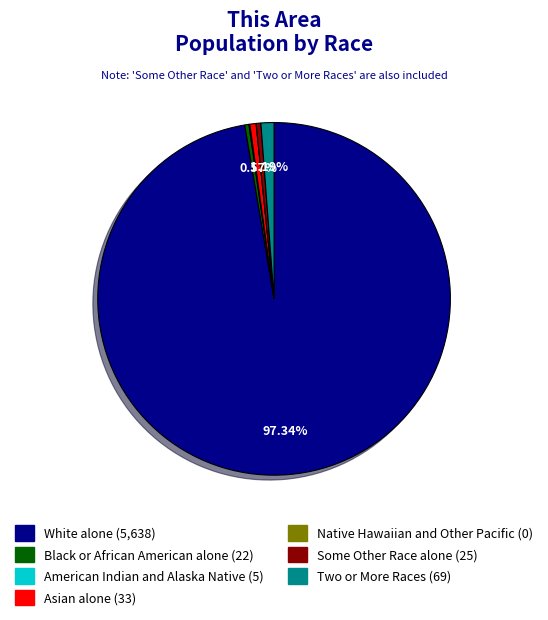

Which slice represents more than half of the pie?

White alone